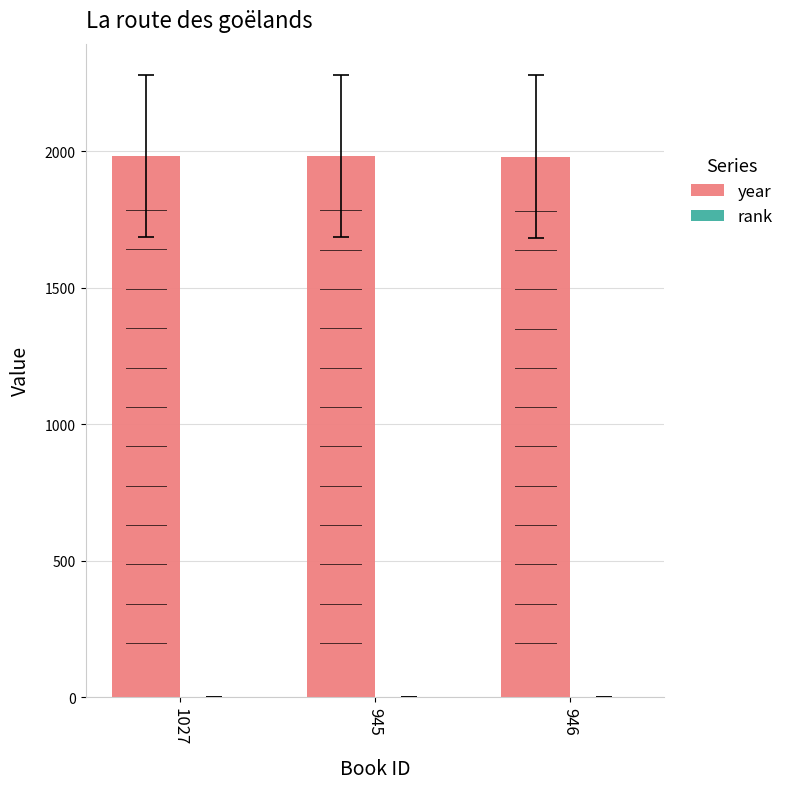

What is the sum of the rank values at 1027 and 945?

2